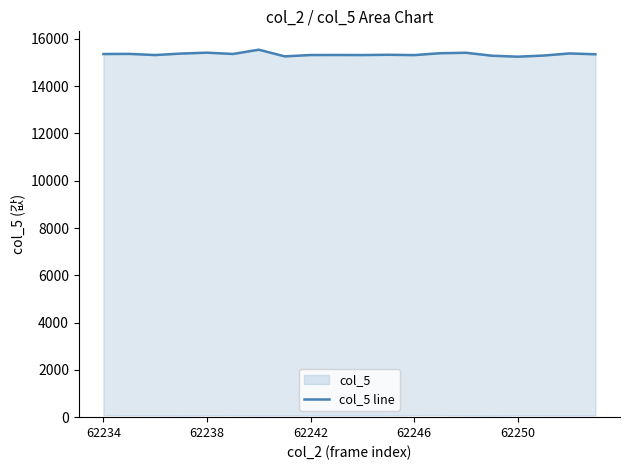

What is the average value?

15347